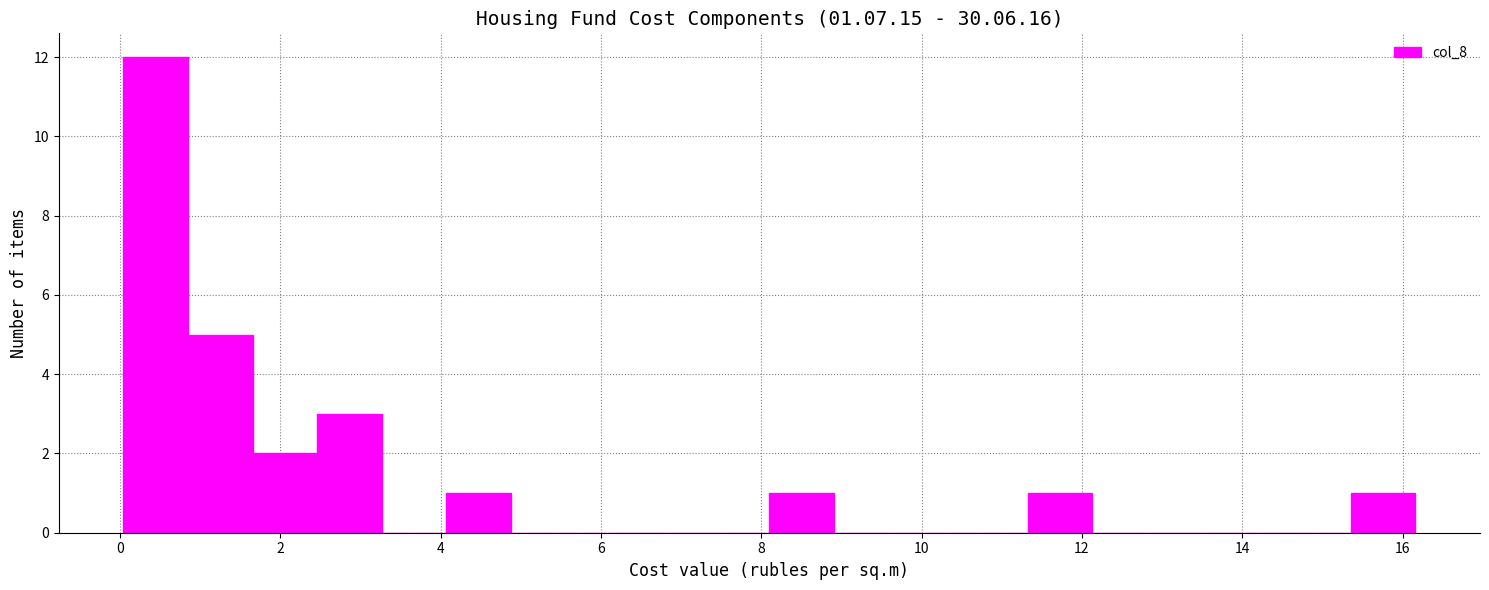

Over which range of the x-axis is the bar tallest?

0.0 to 0.8